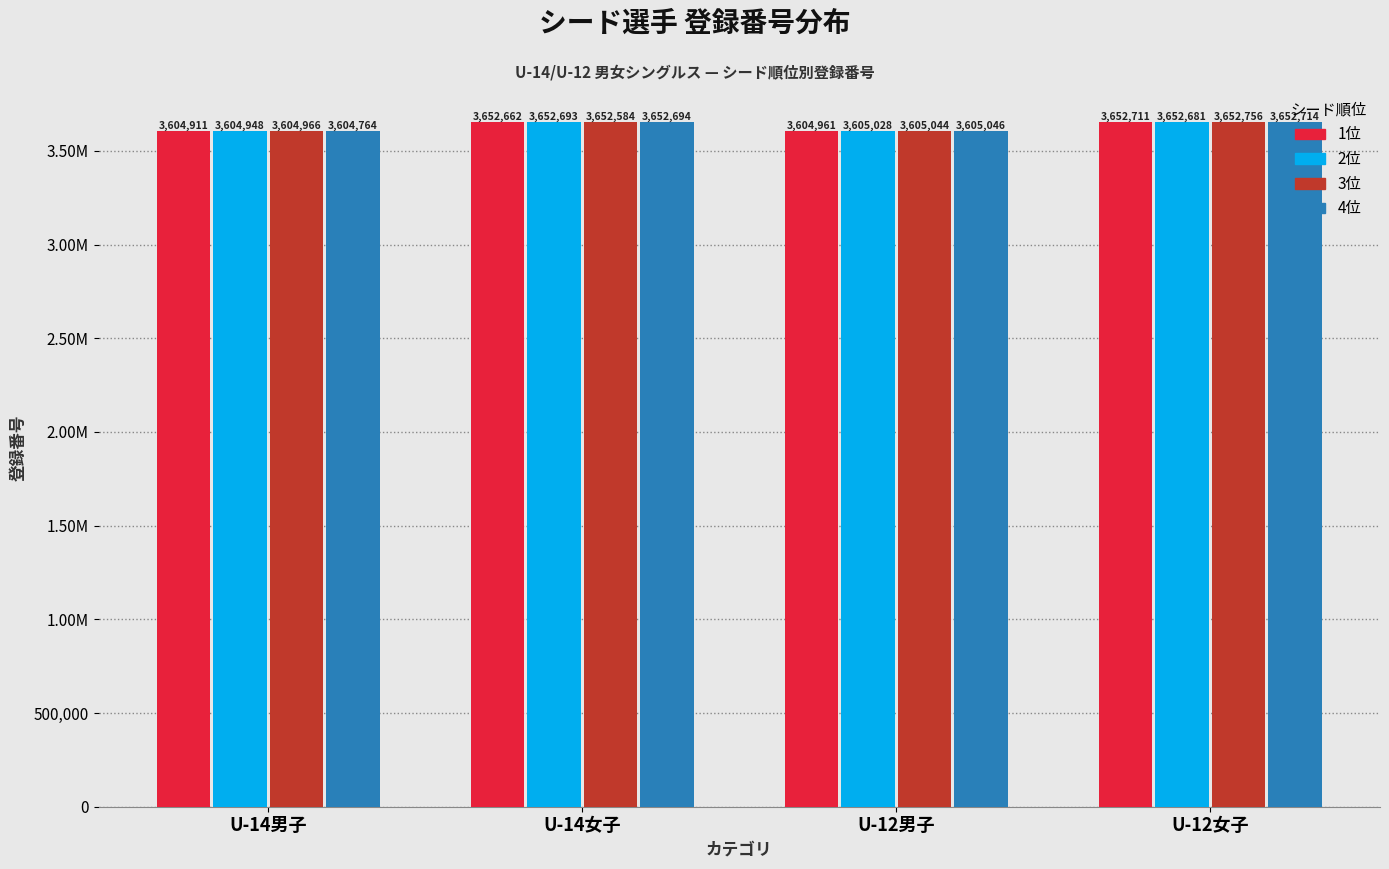

What is the value of the 2位 bar at the 3rd from the left?

3605028